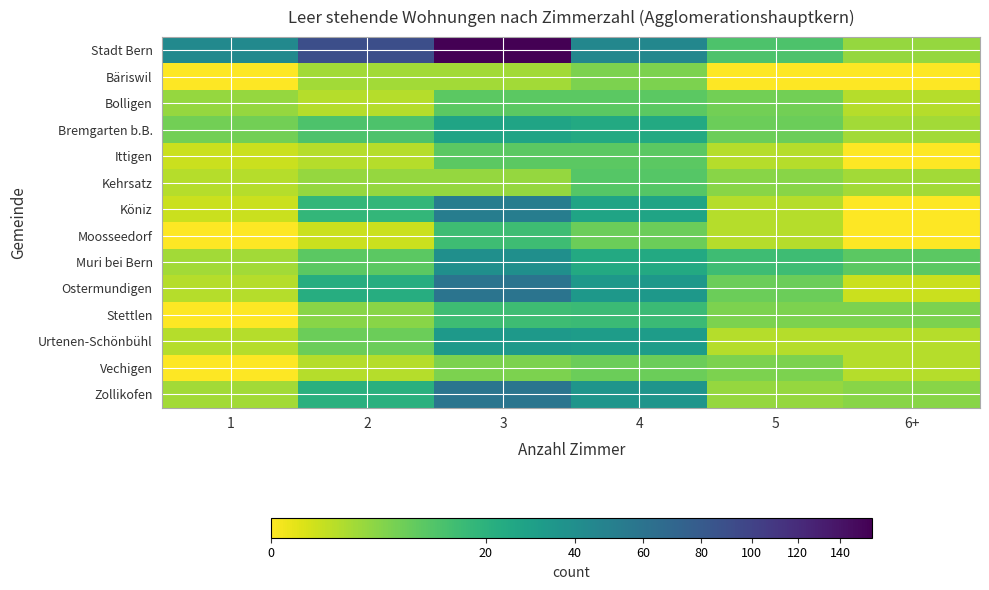

Reading left to right, extract all data points from this chart.

Stadt Bern: 1=43	2=90	3=156	4=45	5=12	6+=4
Bäriswil: 1=0	2=3	3=3	4=6	5=0	6+=0
Bolligen: 1=4	2=2	3=10	4=10	5=7	6+=2
Bremgarten b.B.: 1=7	2=12	3=27	4=24	5=8	6+=3
Ittigen: 1=1	2=2	3=10	4=10	5=2	6+=0
Kehrsatz: 1=2	2=4	3=4	4=11	5=5	6+=3
Köniz: 1=1	2=18	3=52	4=27	5=2	6+=0
Moosseedorf: 1=0	2=1	3=15	4=8	5=2	6+=0
Muri bei Bern: 1=3	2=10	3=39	4=24	5=15	6+=10
Ostermundigen: 1=2	2=22	3=59	4=34	5=8	6+=1
Stettlen: 1=0	2=5	3=15	4=16	5=6	6+=6
Urtenen-Schönbühl: 1=2	2=8	3=33	4=31	5=2	6+=2
Vechigen: 1=0	2=2	3=6	4=8	5=6	6+=2
Zollikofen: 1=3	2=21	3=58	4=36	5=4	6+=5